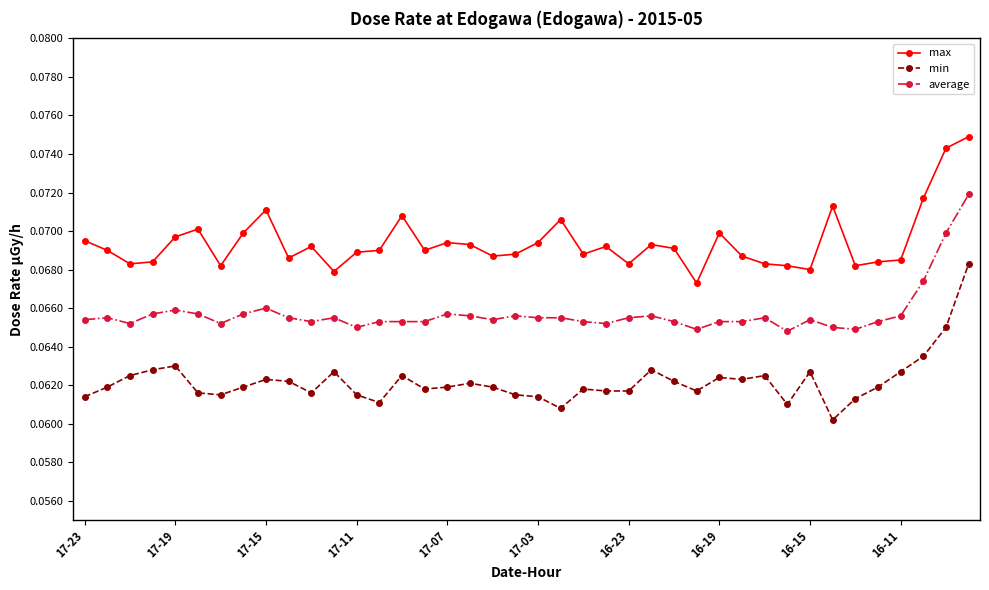

List the series in order of their overall mean, lowest first.

min, average, max